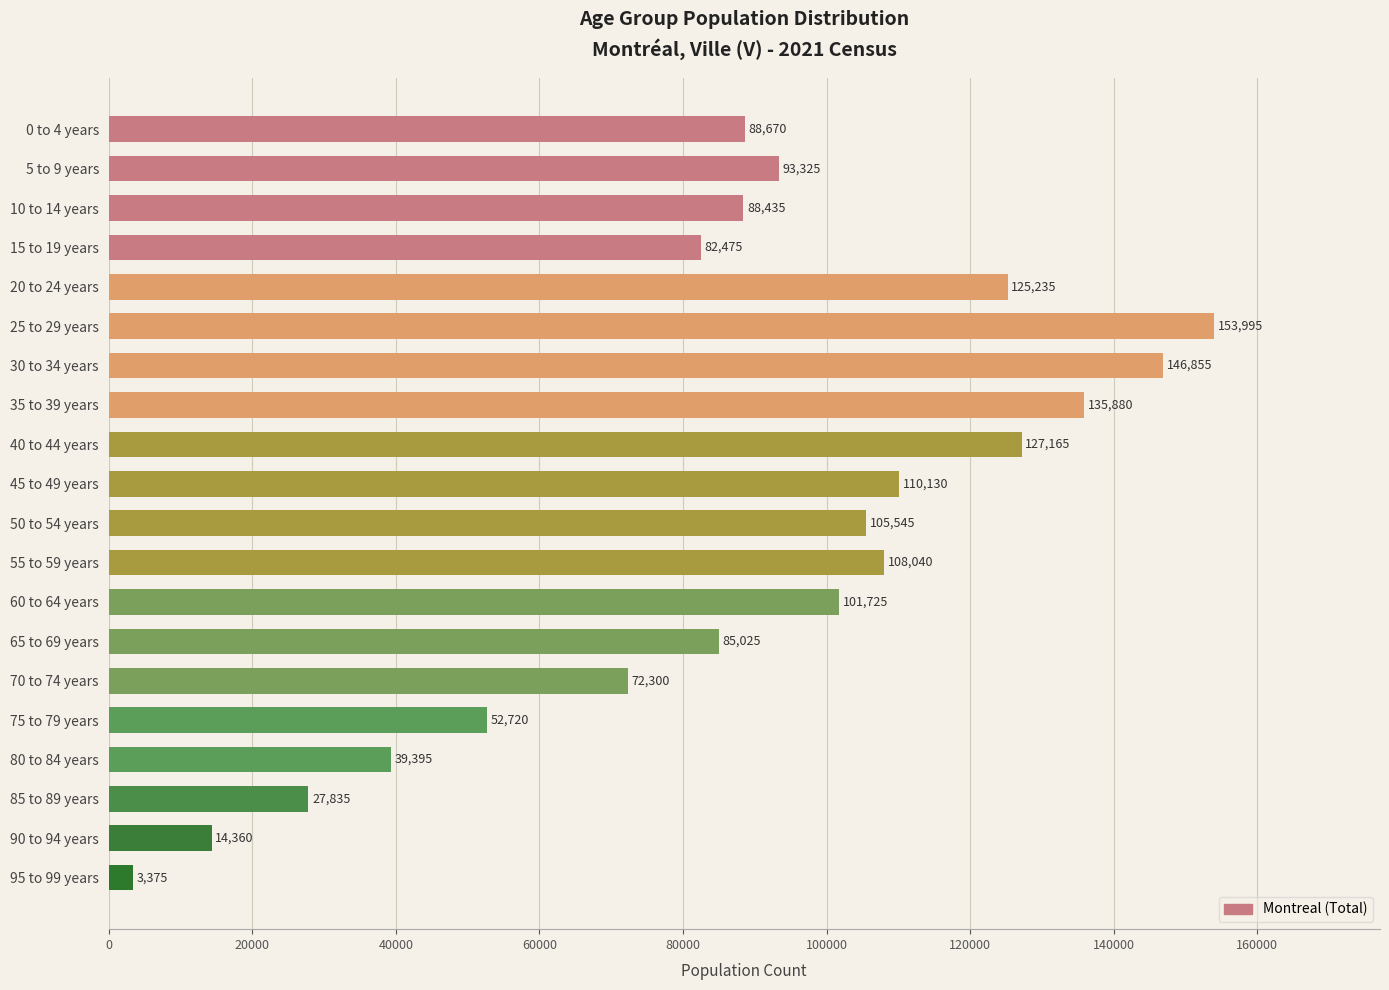

What is the label of the 9th bar from the bottom?

55 to 59 years